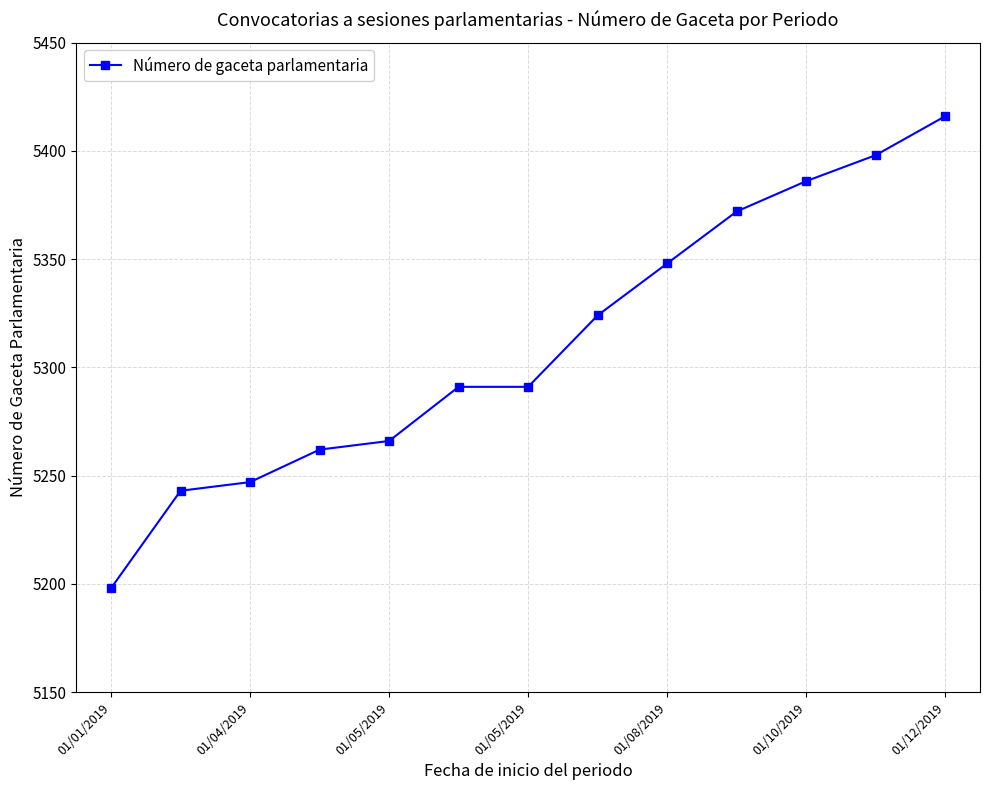

How many values are below 5291?

5